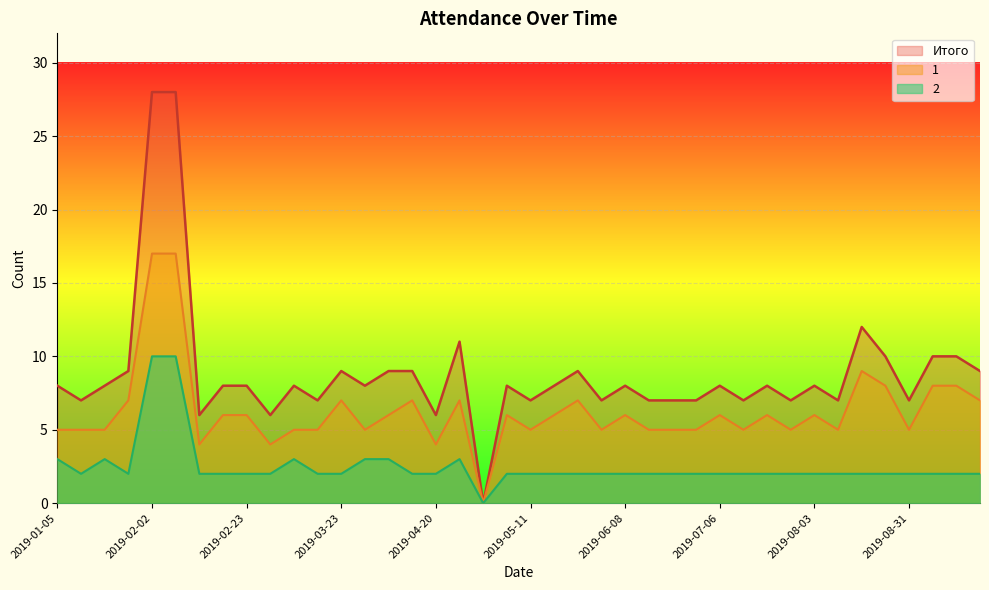

What is the label of the 23rd point from the left?

2019-05-25